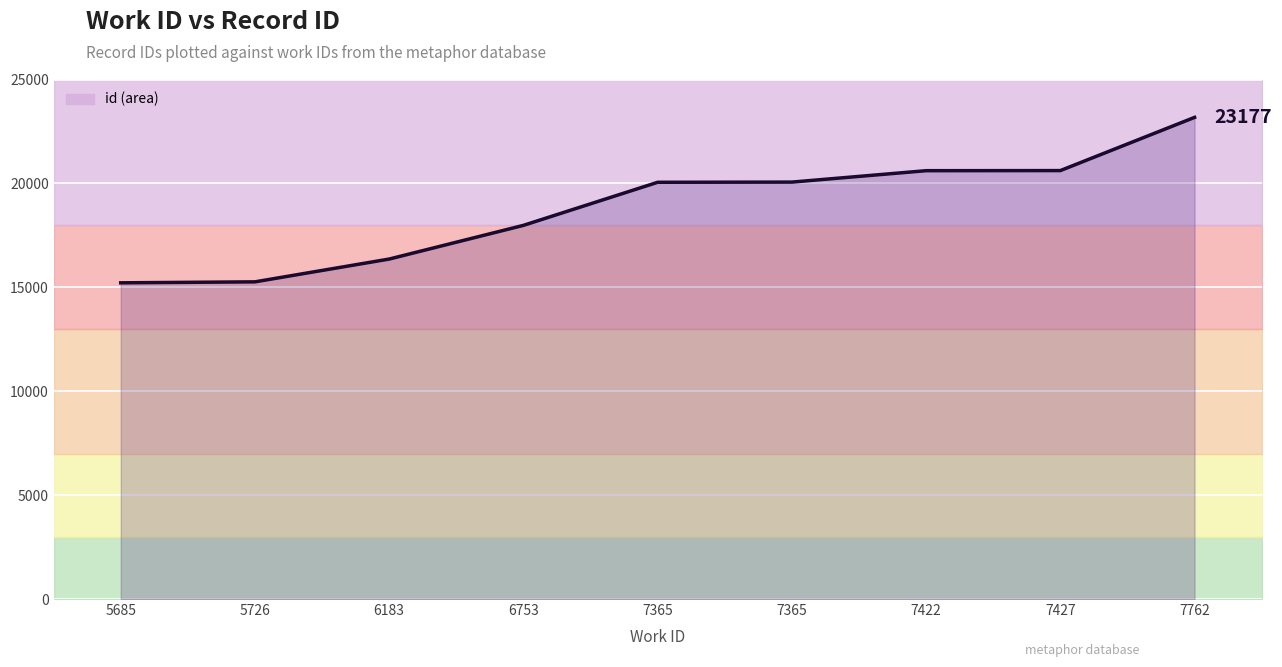

What value does the data have at 6753, to the nearest 10?

17980